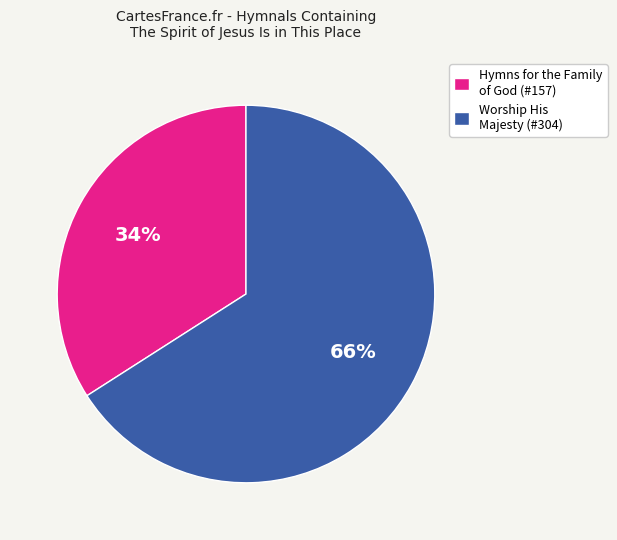

Is it true that Worship His Majesty (#304) is 51% of the pie?

False